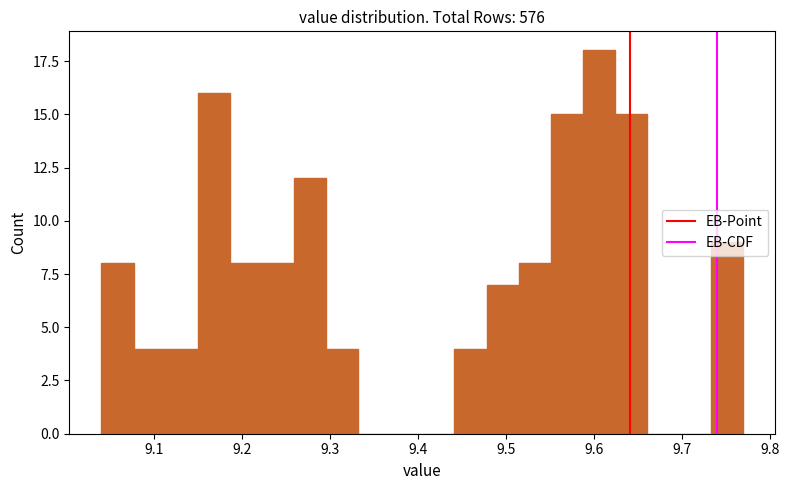

Read against the x-axis, roughly where is the centre of the tallest bar?

9.61